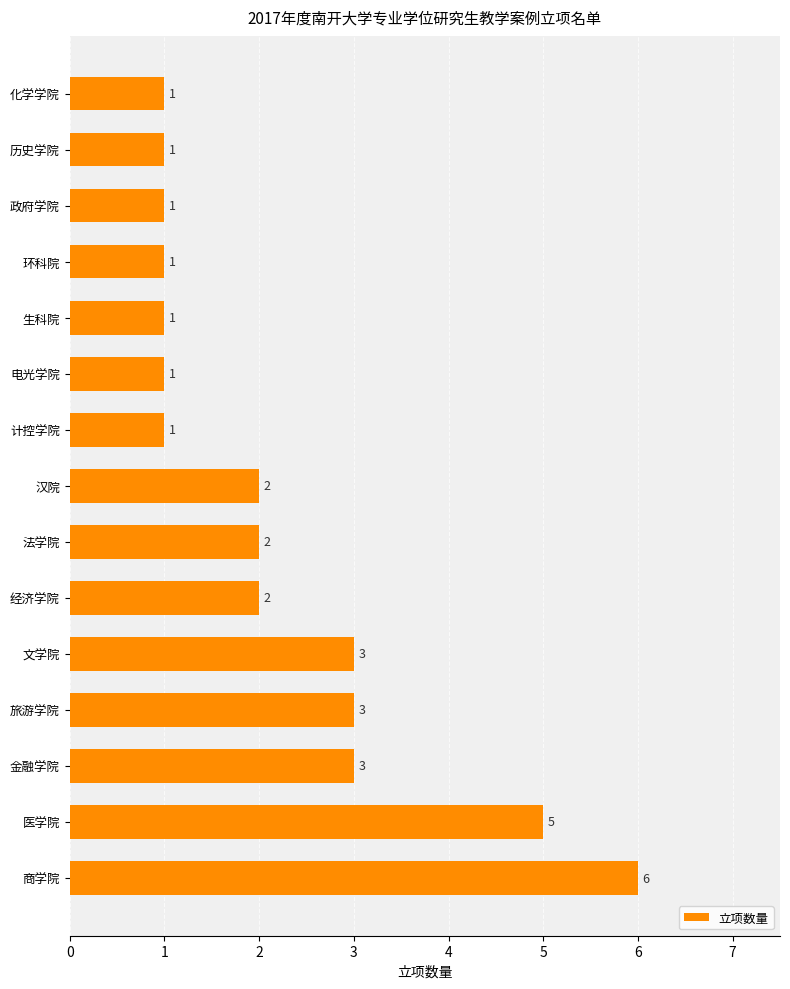

Reading bottom to top, transcribe all the data shown in this chart.

商学院=6	医学院=5	金融学院=3	旅游学院=3	文学院=3	经济学院=2	法学院=2	汉院=2	计控学院=1	电光学院=1	生科院=1	环科院=1	政府学院=1	历史学院=1	化学学院=1